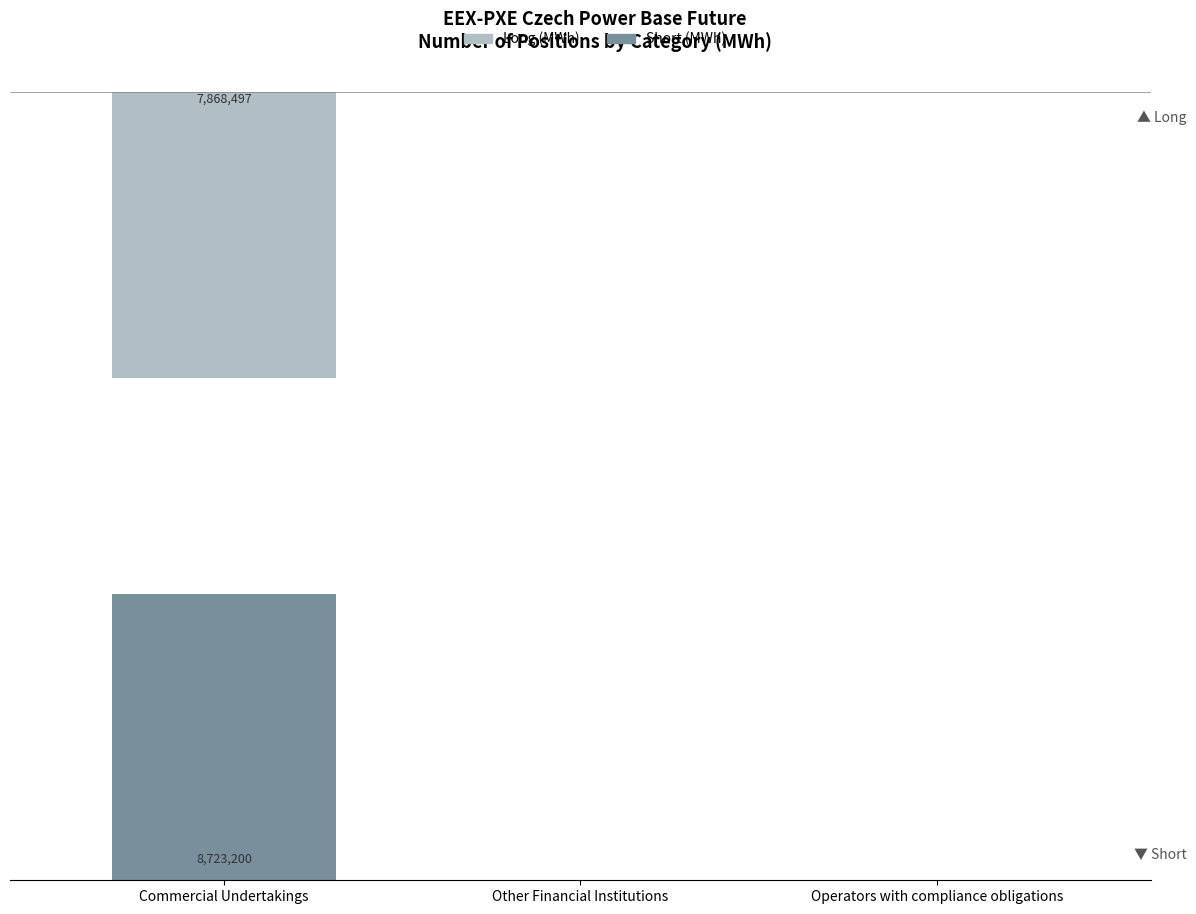

Reading left to right, transcribe all the data shown in this chart.

Long (MWh): Commercial Undertakings=7868497	Other Financial Institutions=0	Operators with compliance obligations=0
Short (MWh): Commercial Undertakings=8723200	Other Financial Institutions=0	Operators with compliance obligations=0